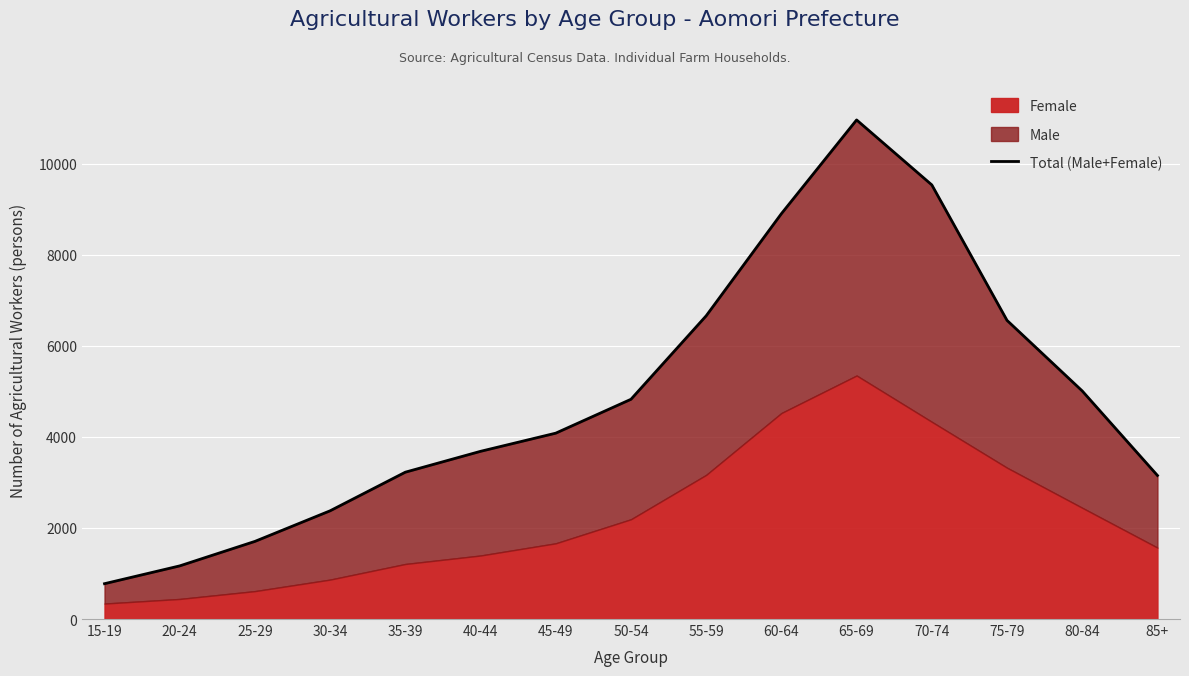

At which category does the data reach its first local peak?

65-69